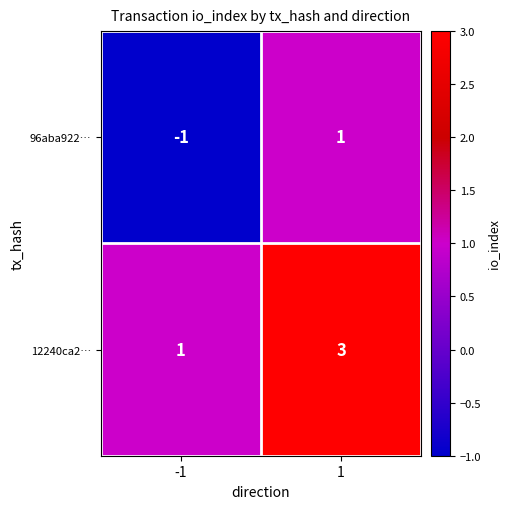

List the series in order of their peak value, highest first.

12240ca2…, 96aba922…